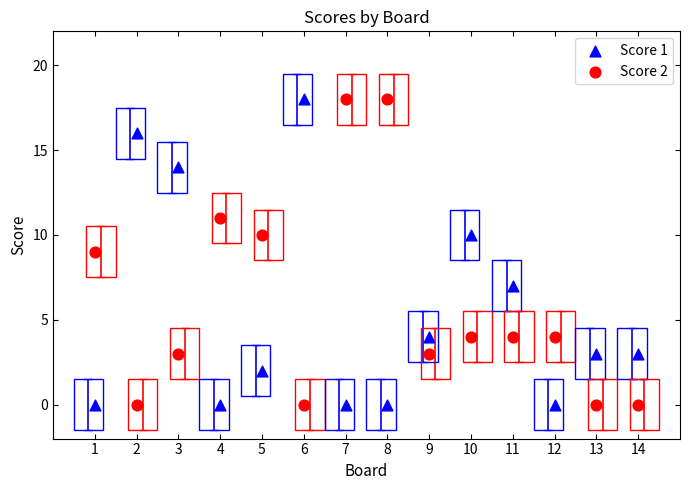

What is the X range (max minus min) for the scatter plot?

13